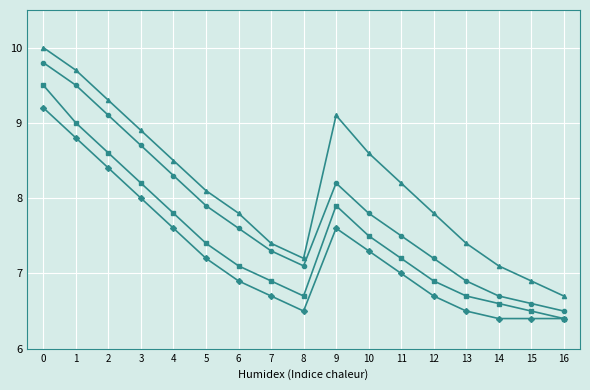

What is the difference between the highest and lowest values at 9?

1.5